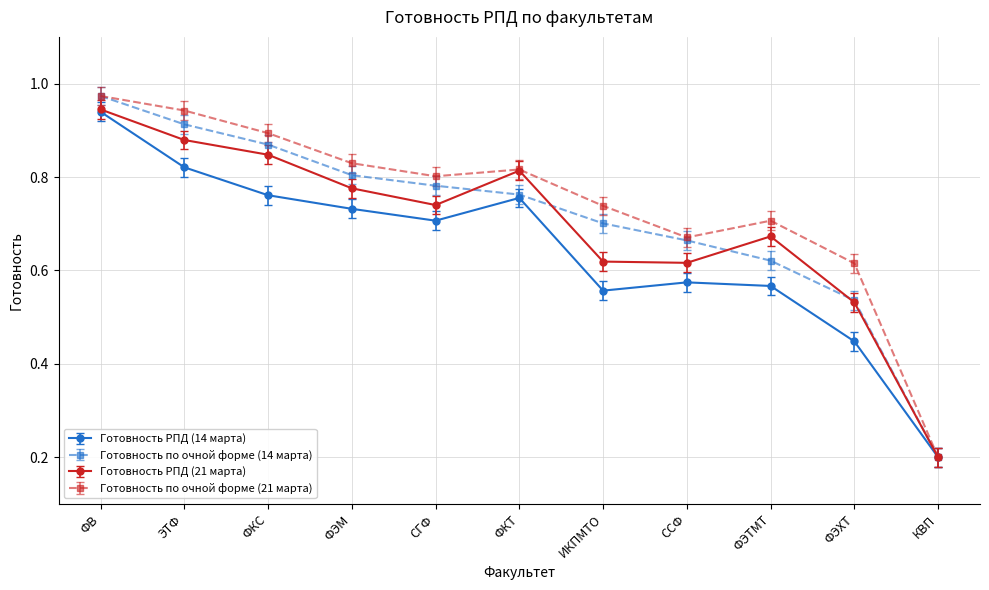

At which category does Готовность РПД (14 марта) reach its first local peak?

ФКТ